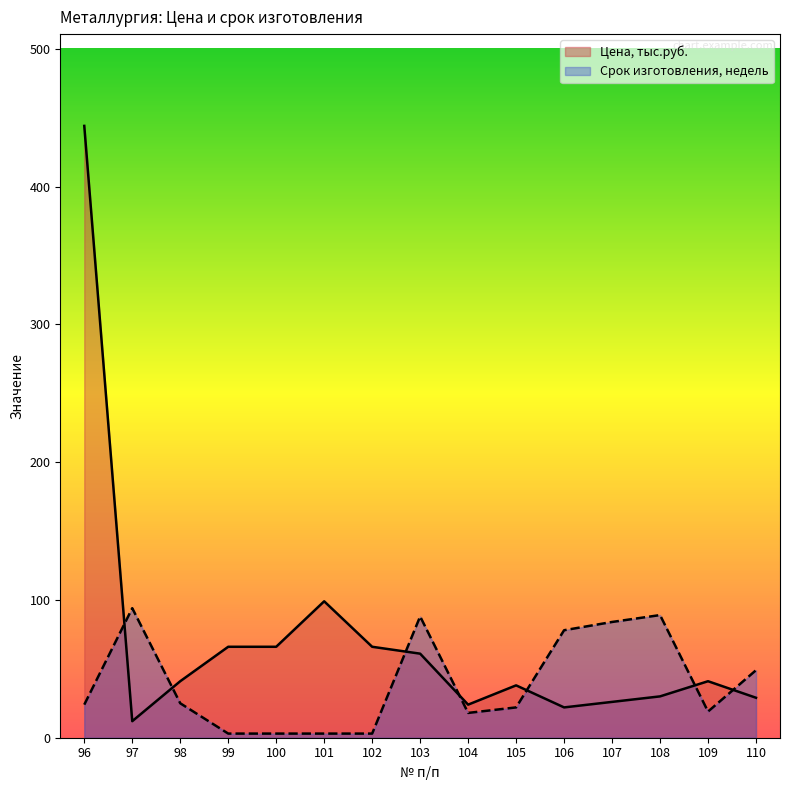

Count the number of data series in this chart.

2